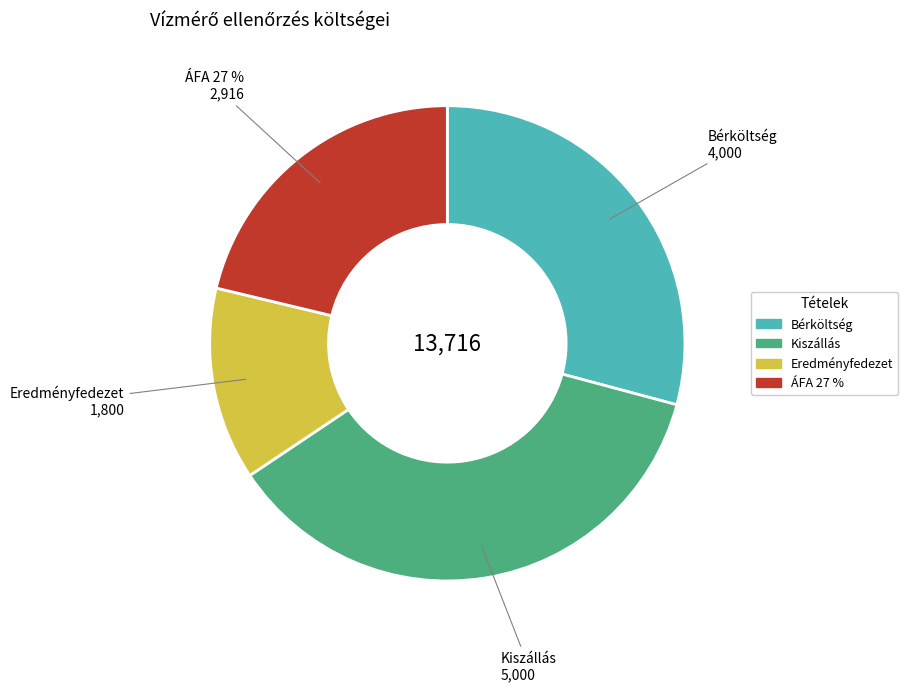

To the nearest percent, what is the difference between the ÁFA 27 % and Kiszállás slice percentages?

15%